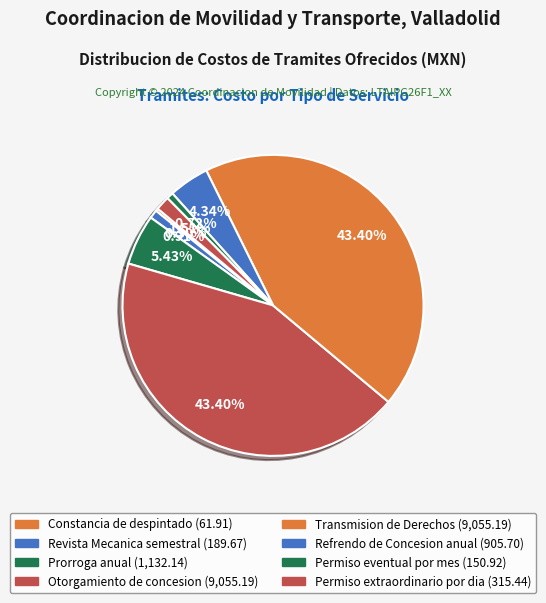

What portion of the pie excludes Permiso extraordinario por dia?

98.5%